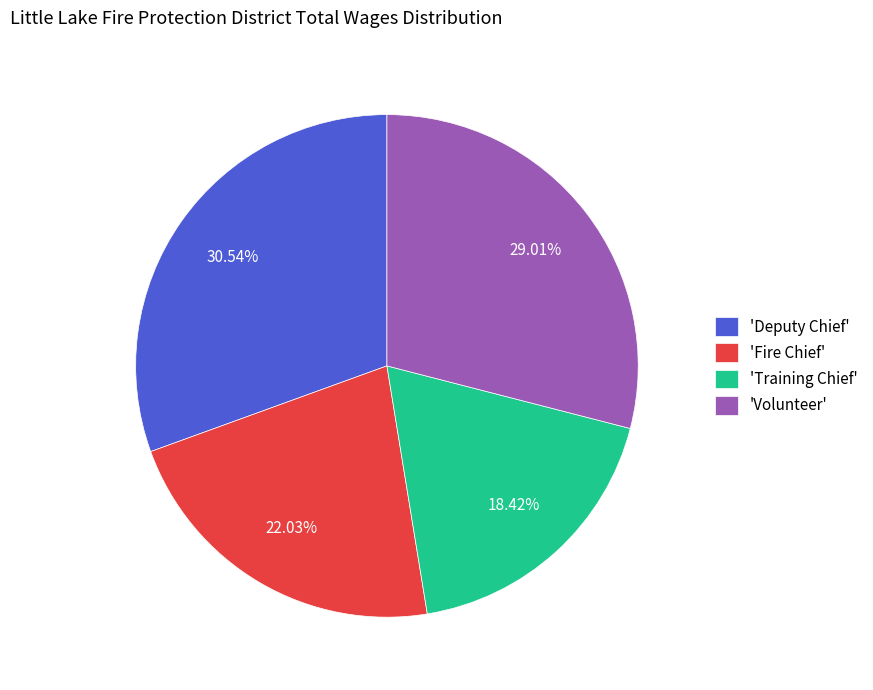

Is 'Deputy Chief' the majority of the pie?

No